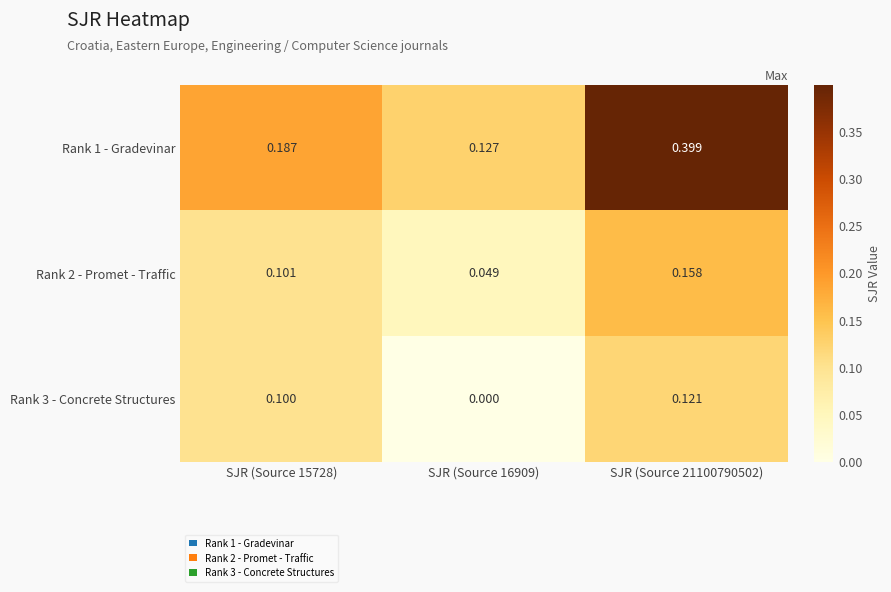

Reading right to left, list all the values displayed in this chart.

Rank 1 - Gradevinar: SJR (Source 21100790502)=0.4	SJR (Source 16909)=0.1	SJR (Source 15728)=0.2
Rank 2 - Promet - Traffic: SJR (Source 21100790502)=0.2	SJR (Source 16909)=0.0	SJR (Source 15728)=0.1
Rank 3 - Concrete Structures: SJR (Source 21100790502)=0.1	SJR (Source 16909)=0.0	SJR (Source 15728)=0.1